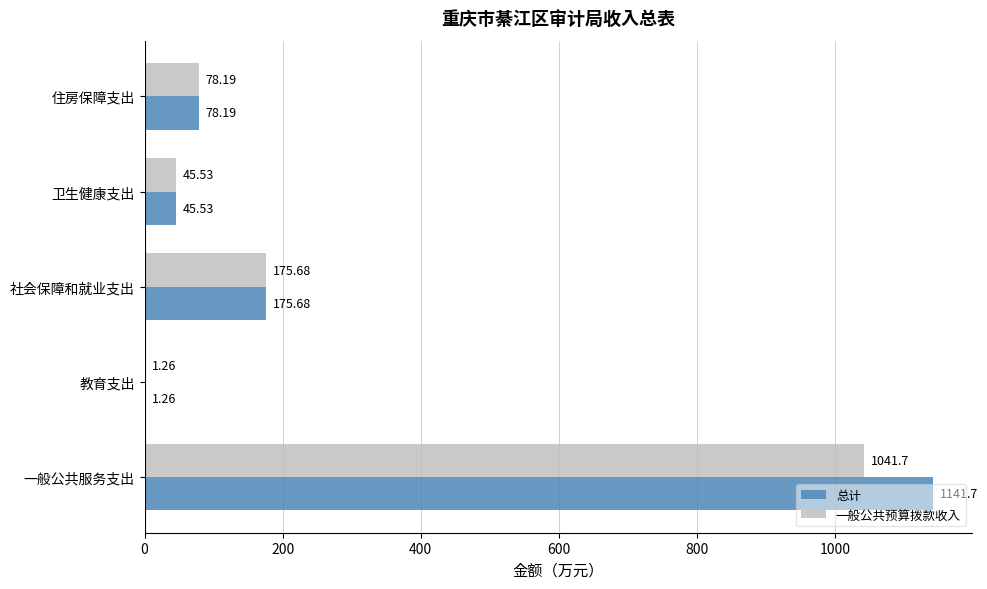

What is the sum of all 总计 values?

1442.4